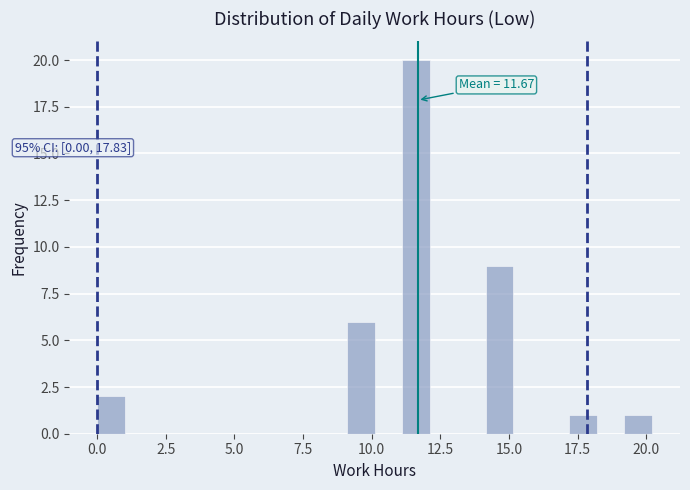

Around what value on the x-axis is the tallest bar? Give the approximate position of its centre, as read against the axis.

11.5